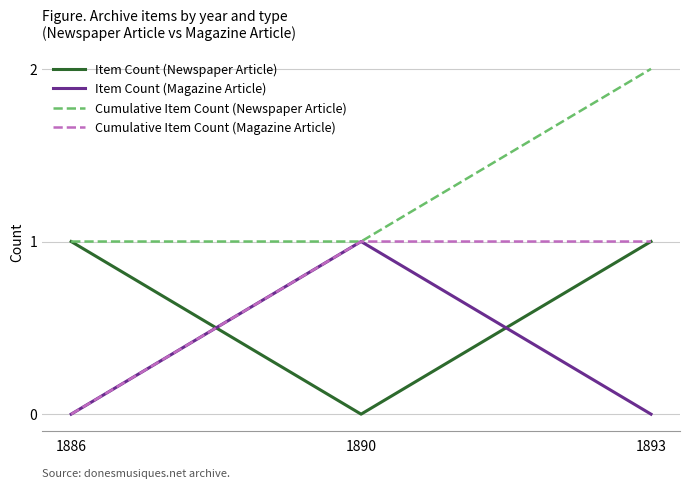

At which category does the chart reach its peak across all series?

1893